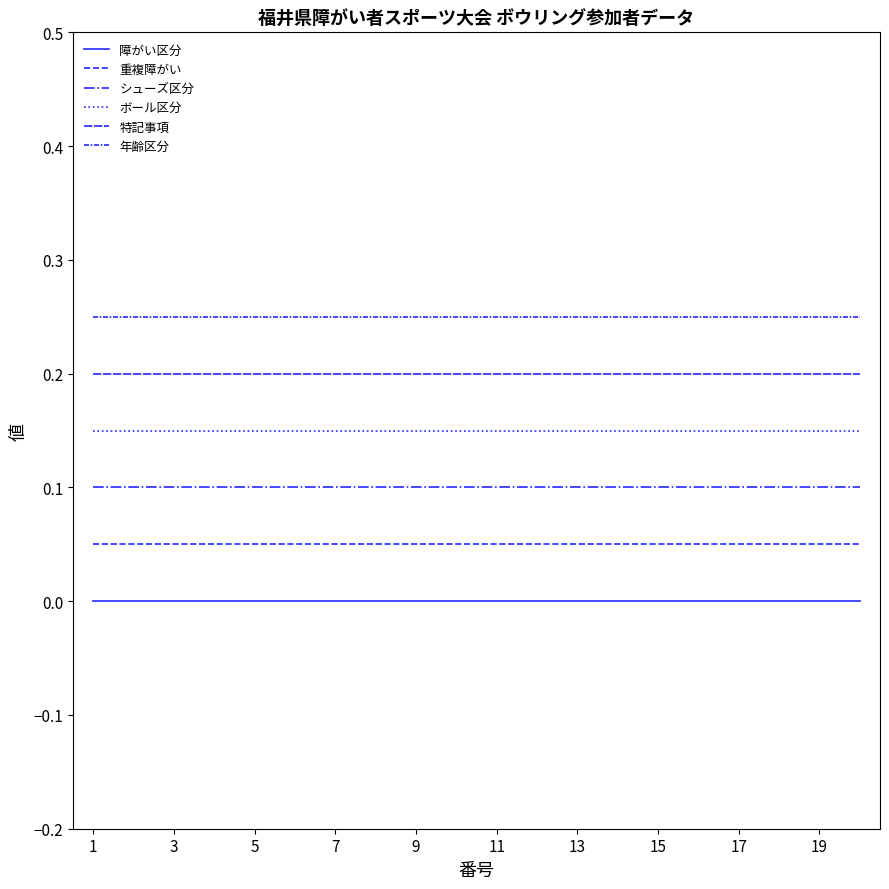

True or false: ボール区分 and 障がい区分 cross at least once.

False